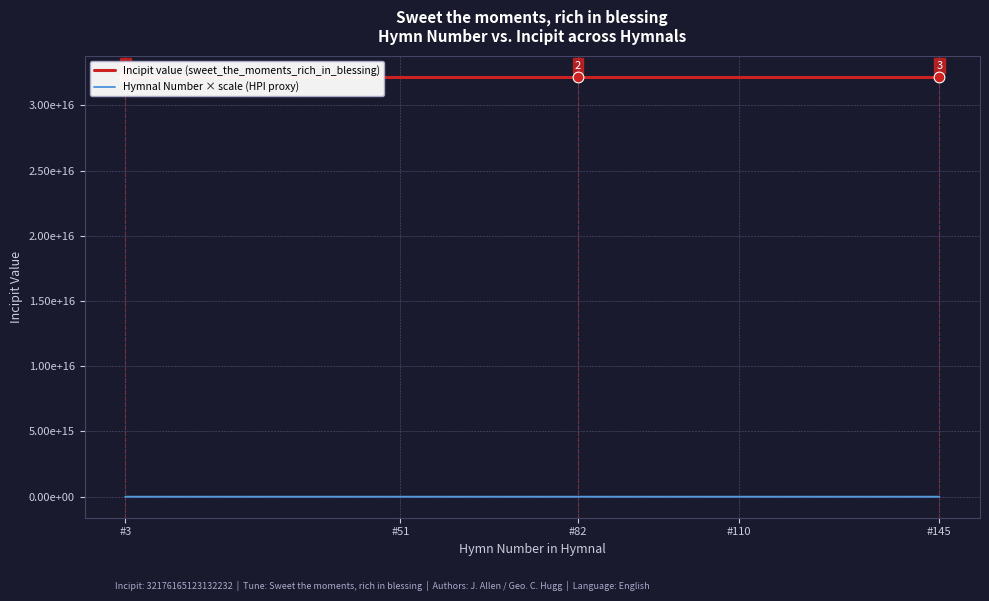

Which series has the largest total across all categories?

Incipit value (sweet_the_moments_rich_in_blessing)